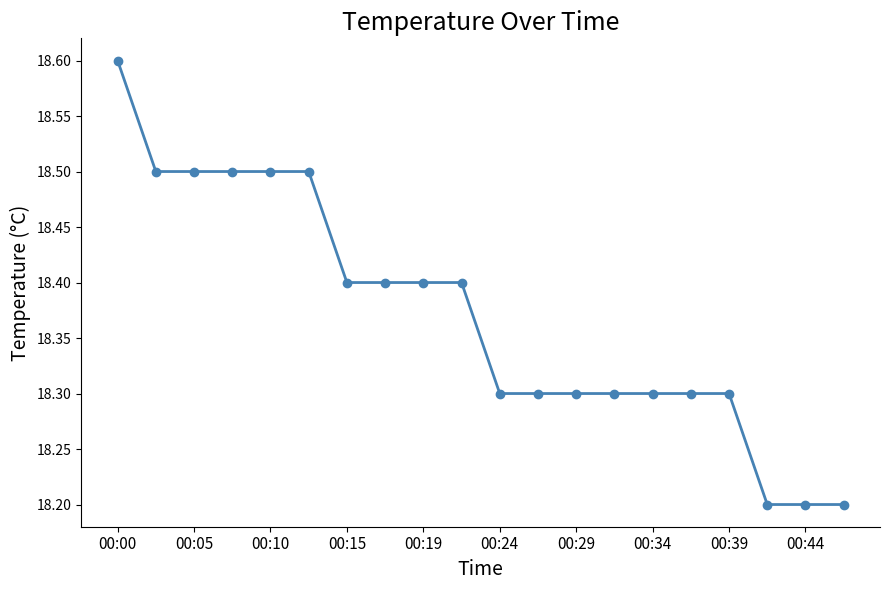

Count the values in the range 18 to 19.

20